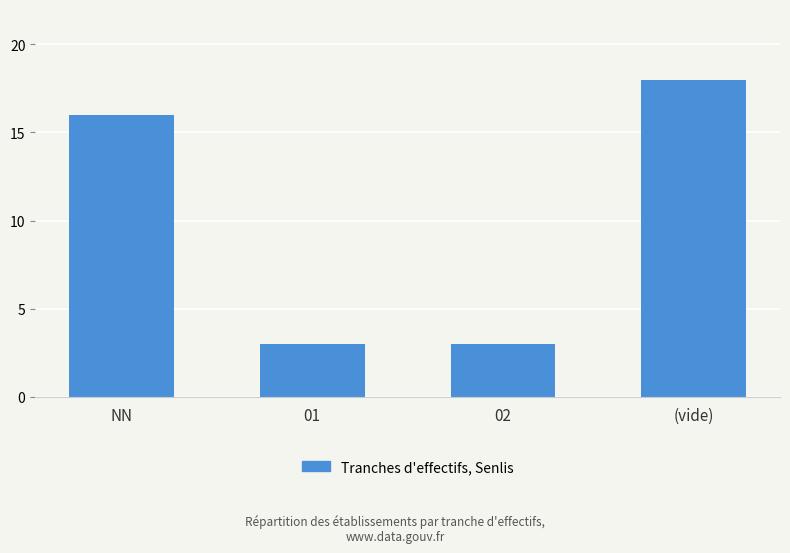

Is it true that the value at (vide) is 31?

False